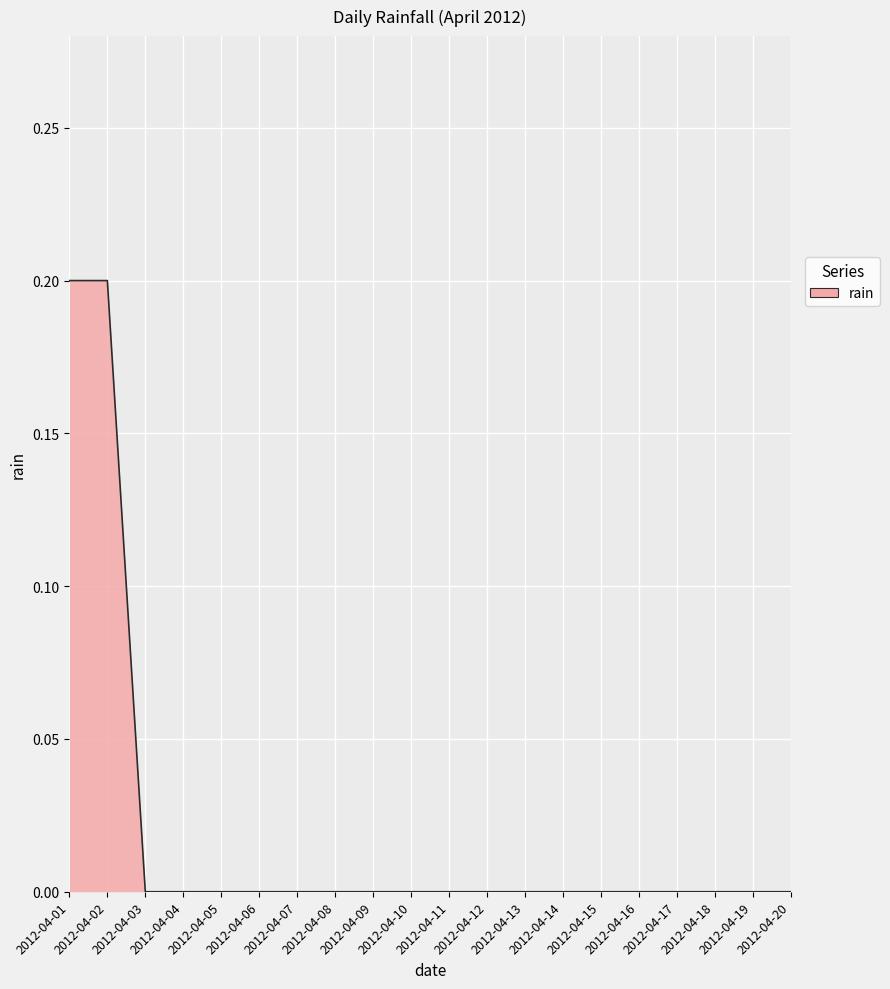

Is it true that the value at 2012-04-14 is 0.1?

False